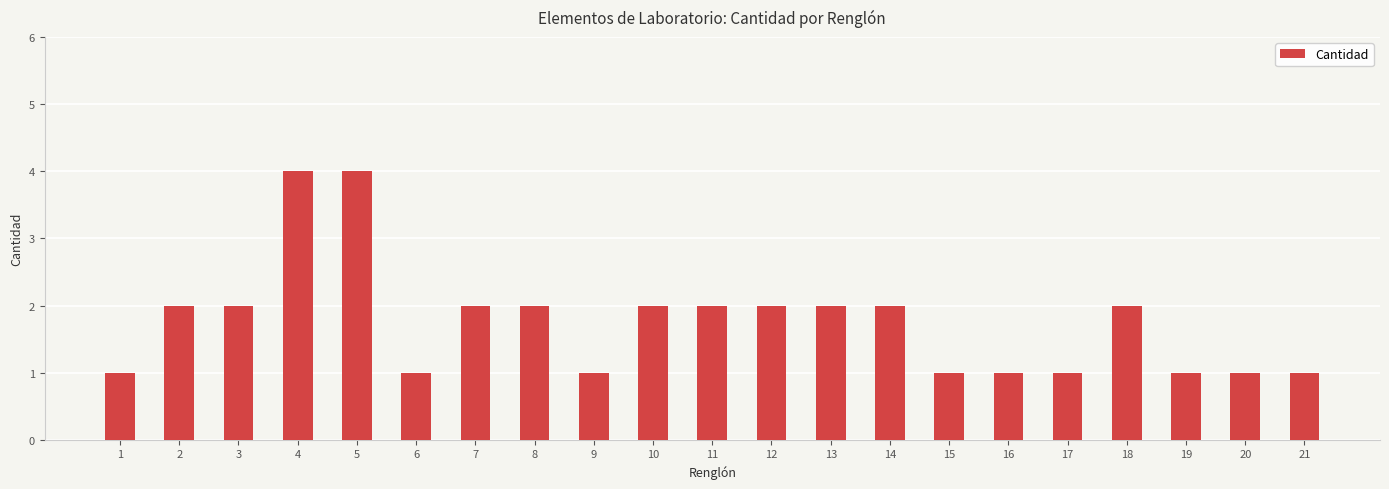

Approximately how many times larger is the value at 12 compared to 5?

0.5